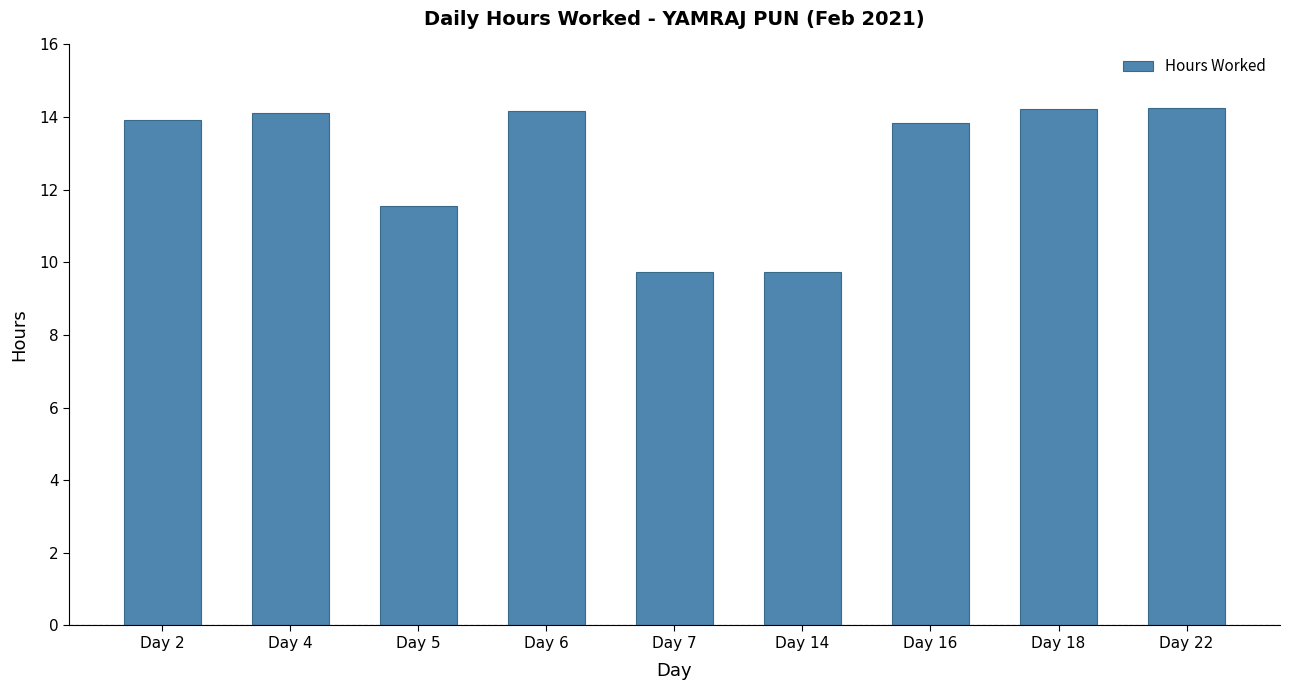

What is the value of the 3rd bar from the left?

11.5